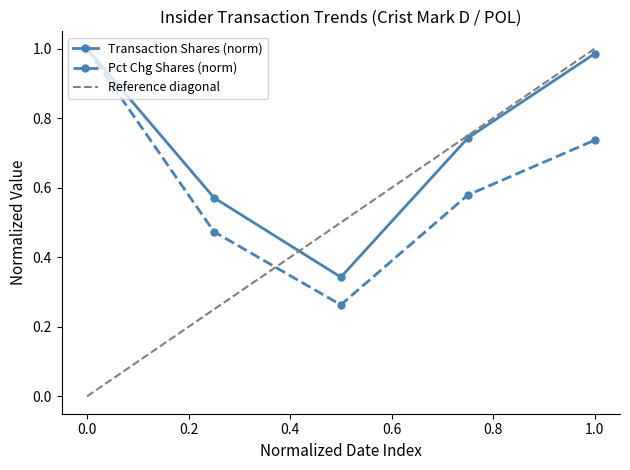

Count the pctchgSharesOwned values in the range 0 to 1.

5